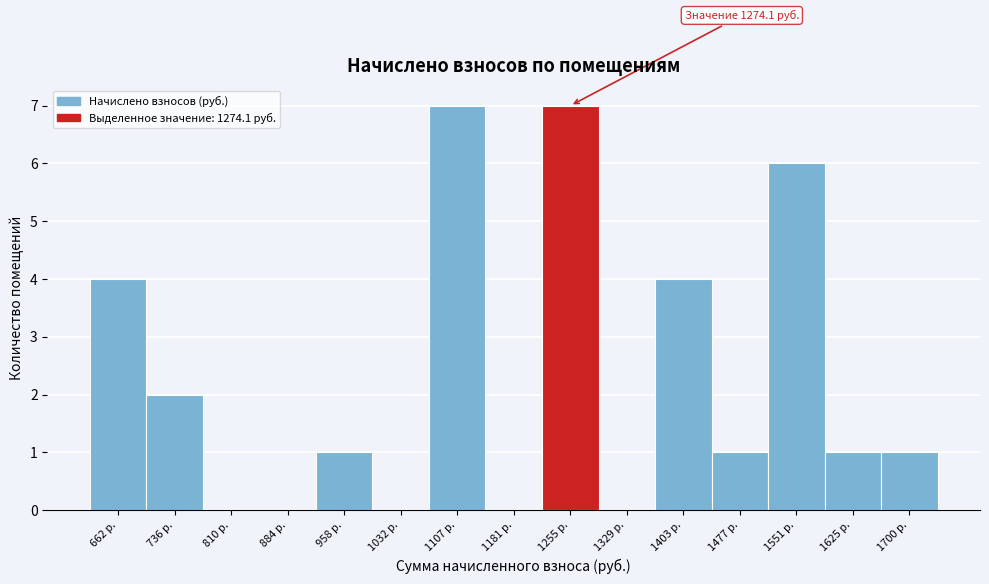

Reading left to right, what are all the values shown in this chart?

662 р.=4	736 р.=2	810 р.=0	884 р.=0	958 р.=1	1032 р.=0	1107 р.=7	1181 р.=0	1255 р.=7	1329 р.=0	1403 р.=4	1477 р.=1	1551 р.=6	1625 р.=1	1700 р.=1